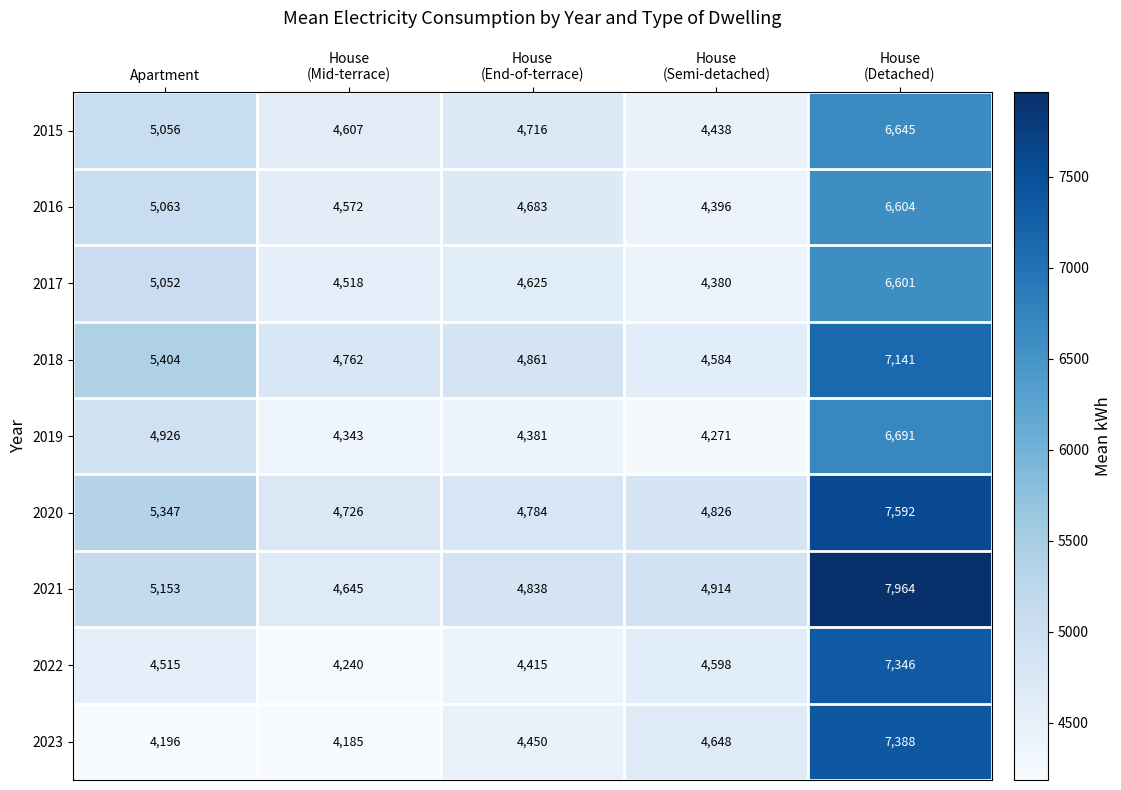

Which series has the largest range (max minus min)?

2021